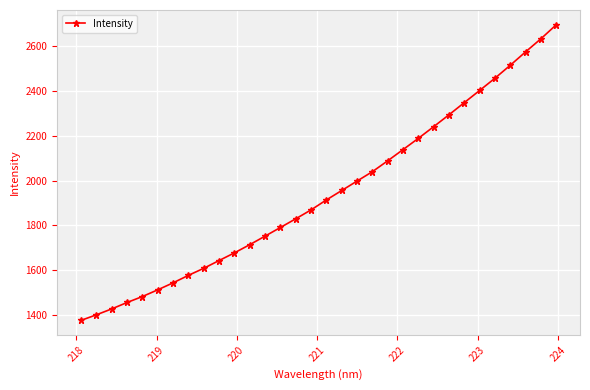

How many lines are shown in the chart?

1